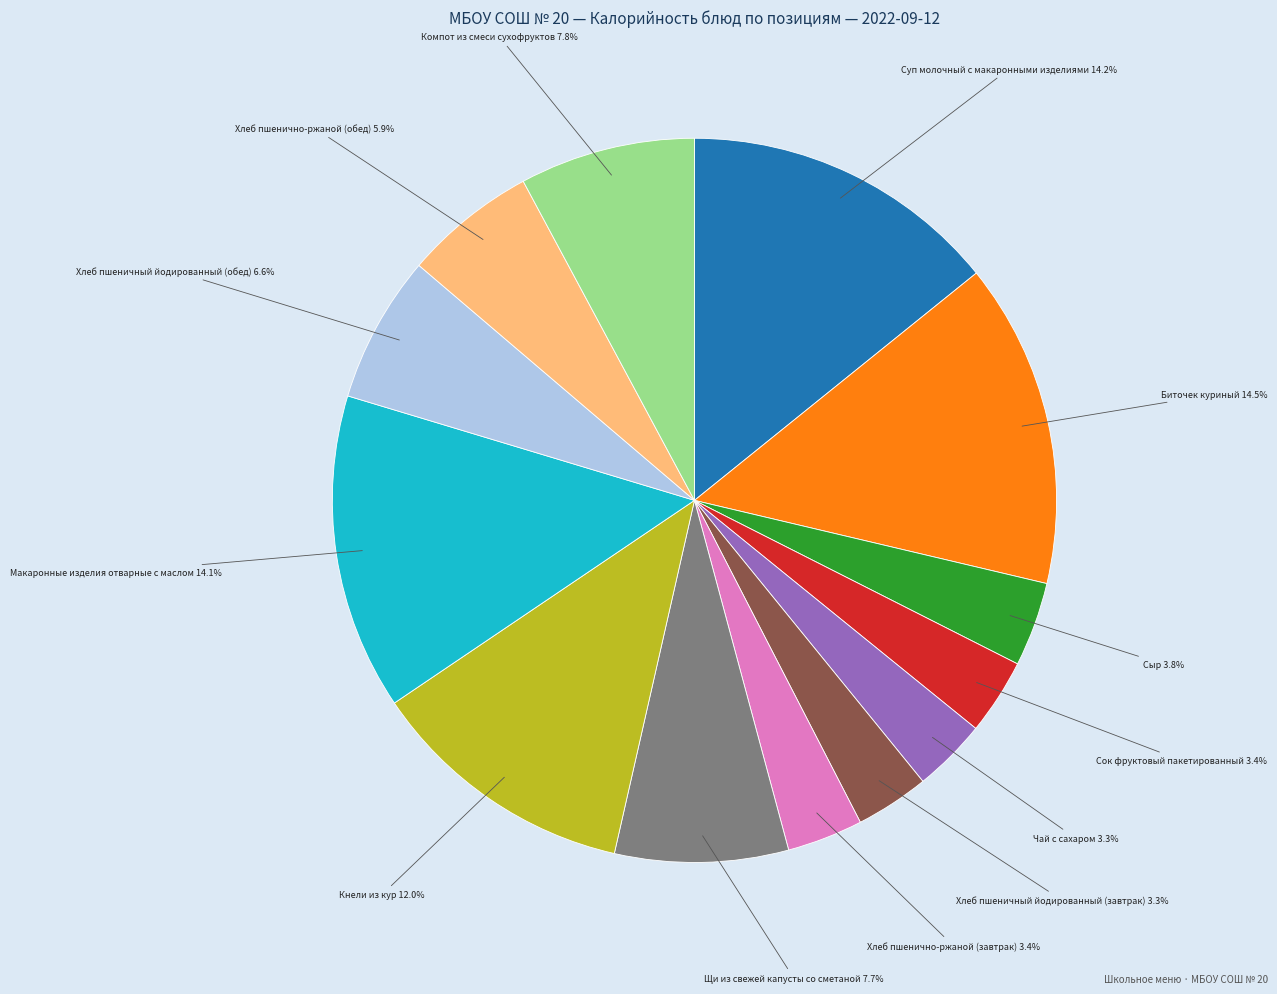

Which has a higher value, Щи из свежей капусты со сметаной or Биточек куриный?

Биточек куриный